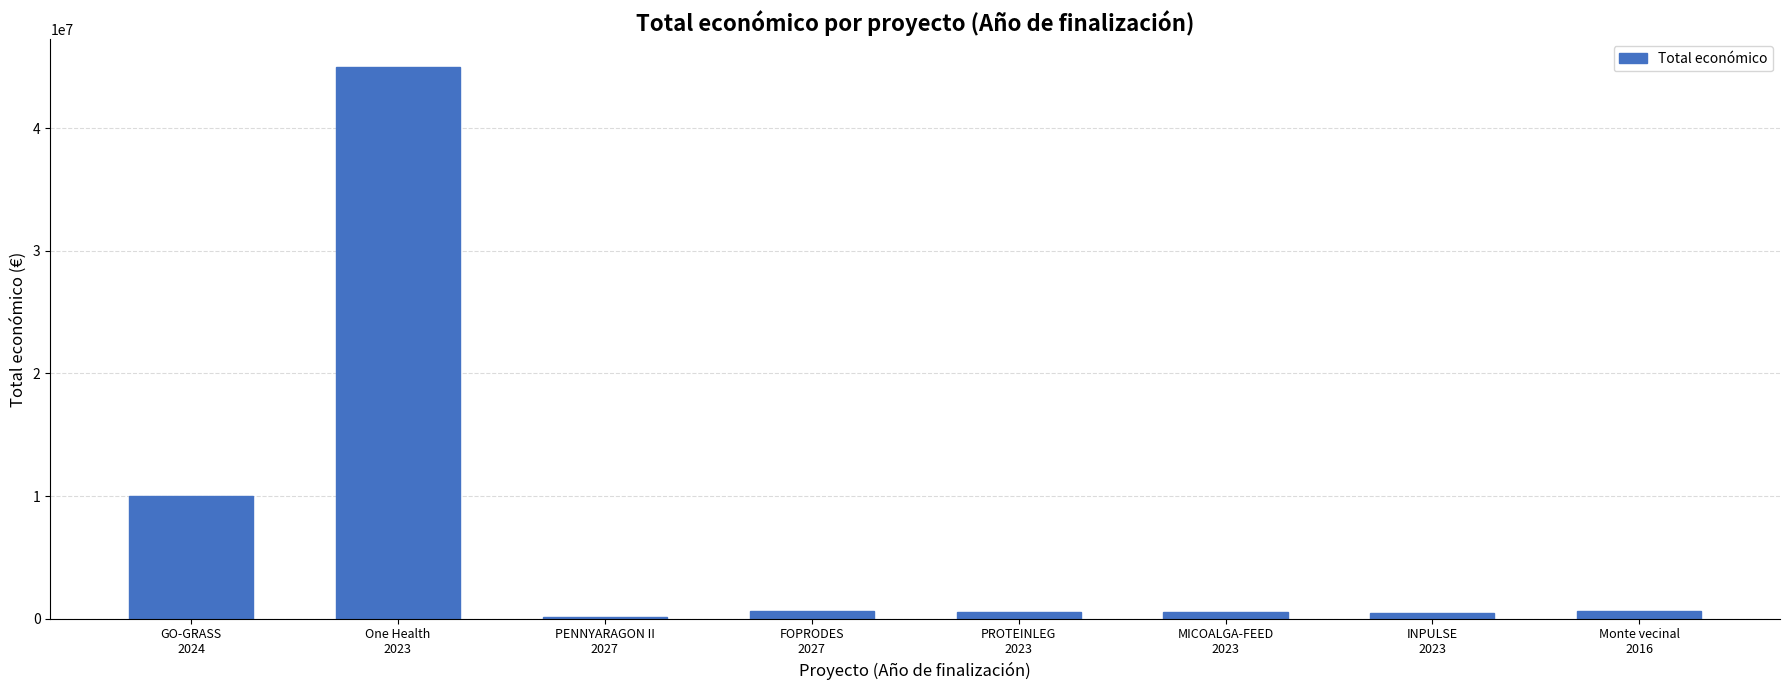

What is the maximum value shown in the chart?

44998999